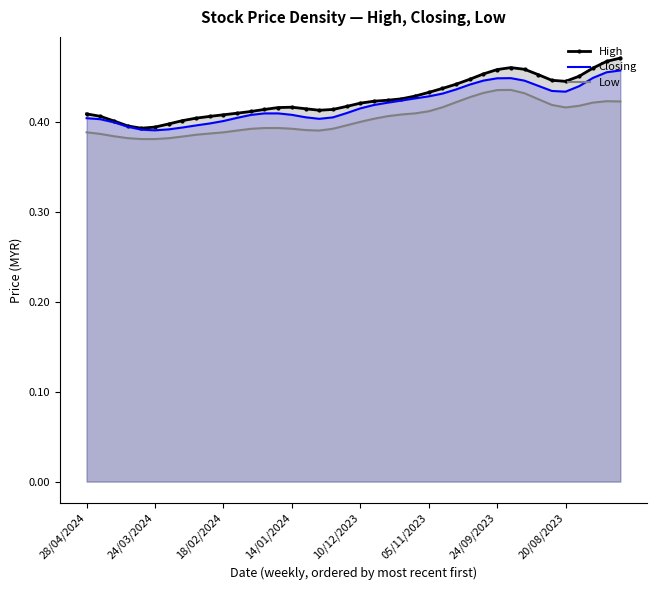

Which series has the widest spread of values?

High